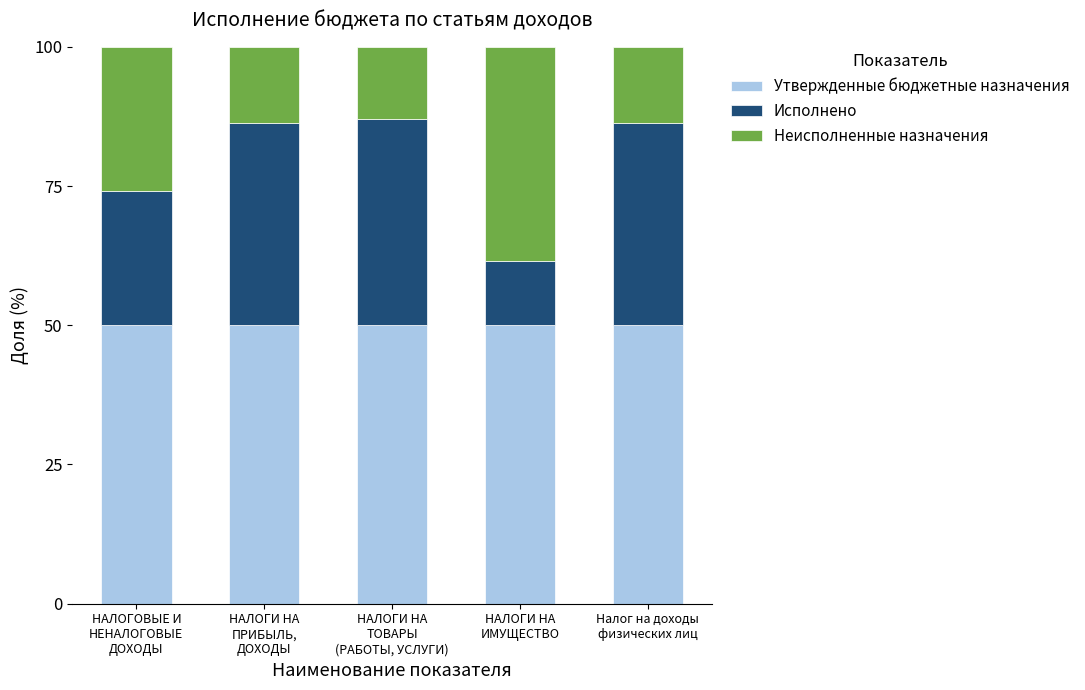

What is the lowest value of the Утвержденные бюджетные назначения series?

50.0